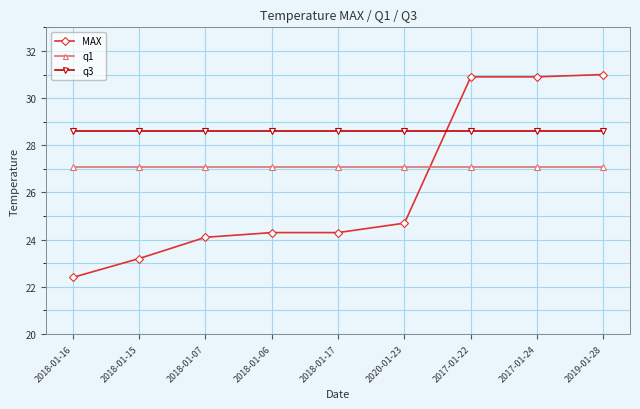

The MAX series shows 24.7 at 2020-01-23. True or false?

True